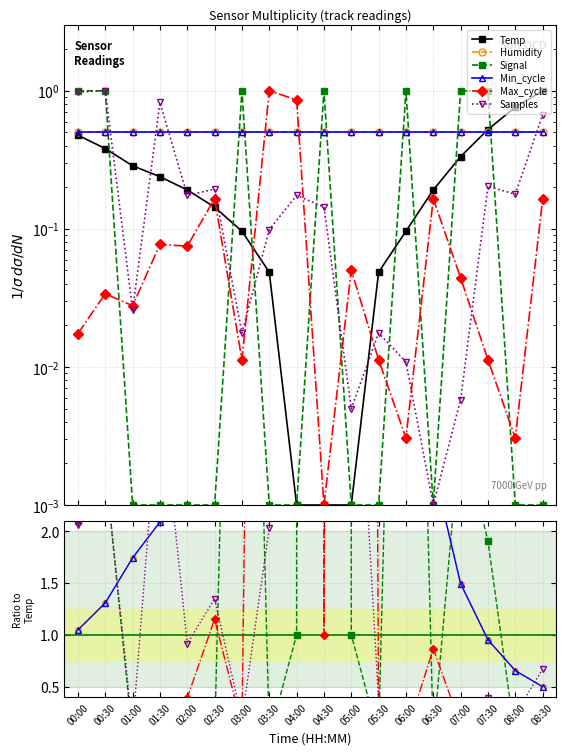

What is the difference between the second highest and minimum values in the Temp series?

0.8